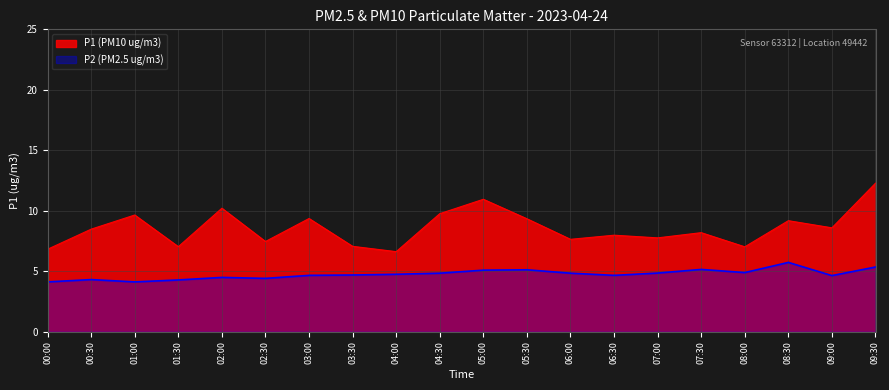

How many series are shown in this chart?

2